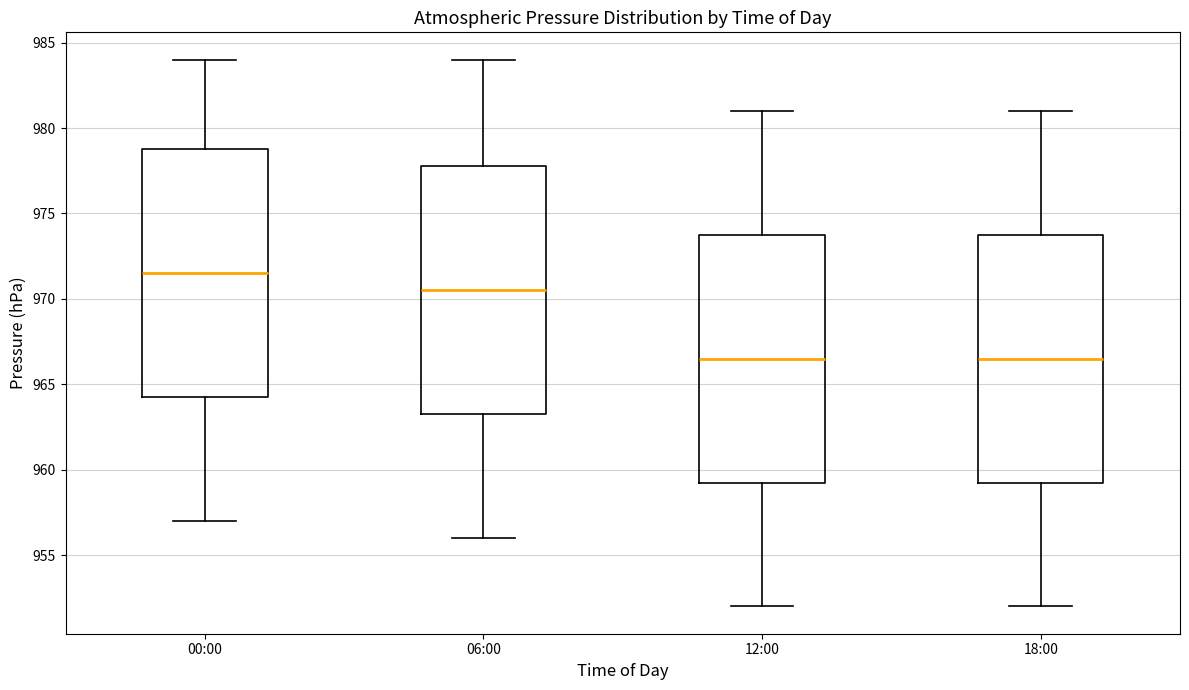

Reading left to right, transcribe this box plot: for each box, give where its median line is, the range the box spans, and where its two whiskers end, as read against the y-axis. The values are not printed on the chart, so give them approximately, as read against the axis.

00:00: median 971.5, box 964.5 to 979.0, whiskers 957.0 to 984.0
06:00: median 970.5, box 963.5 to 978.0, whiskers 956.0 to 984.0
12:00: median 966.5, box 959.5 to 974.0, whiskers 952.0 to 981.0
18:00: median 966.5, box 959.5 to 974.0, whiskers 952.0 to 981.0